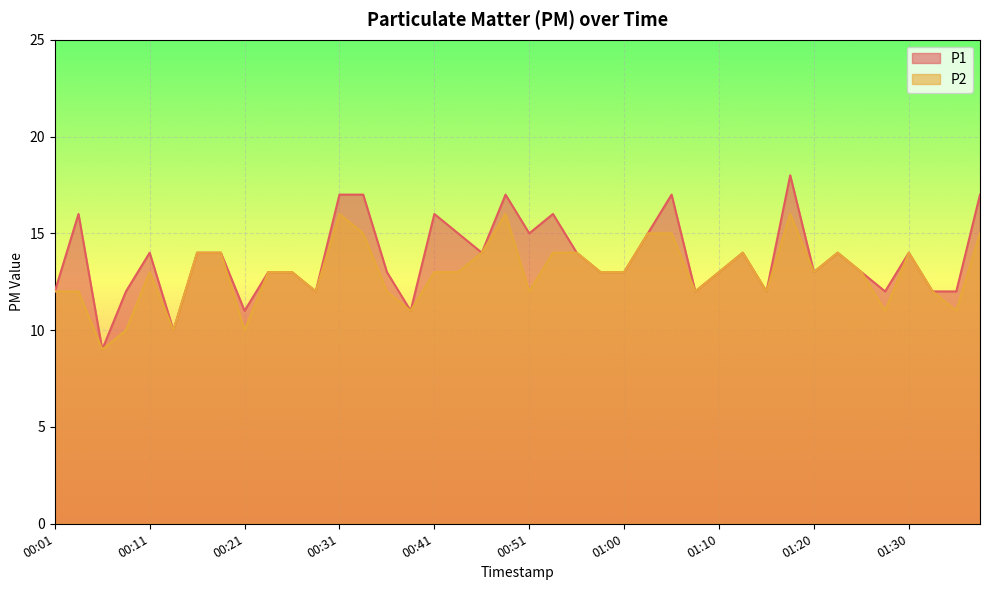

How many lines are shown in the chart?

2